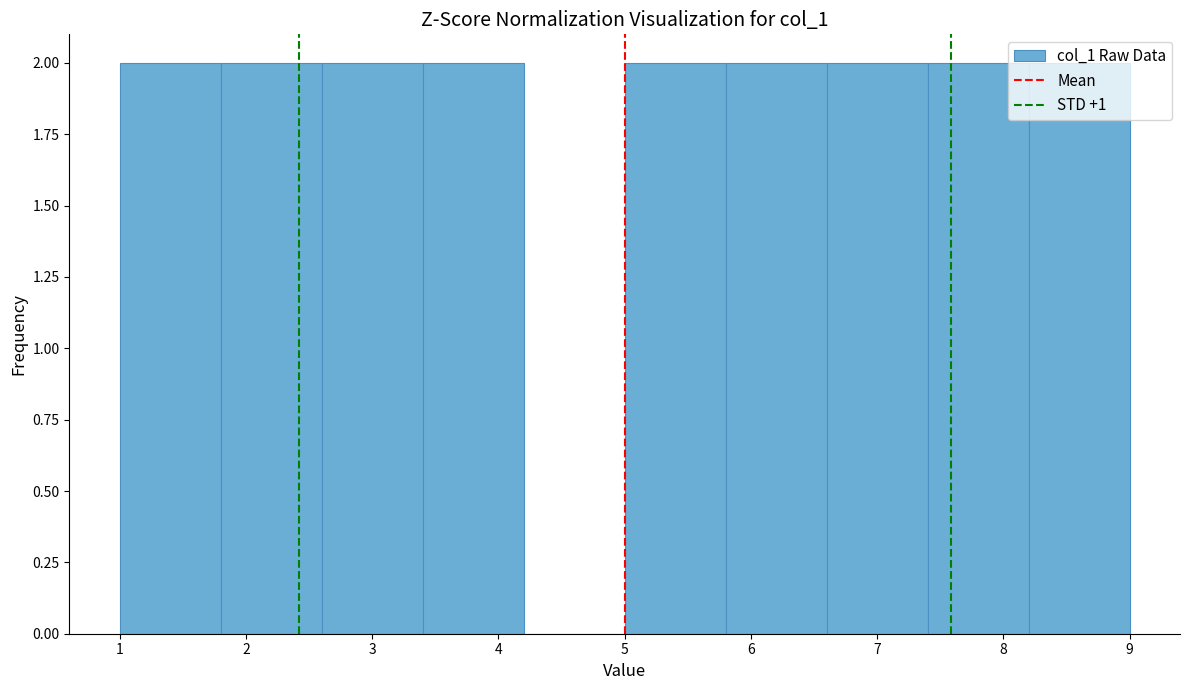

Reading left to right, transcribe this chart: for each bar, give the range it covers on the x-axis and its height. The values are not printed on the chart, so give them approximately, as read against the axis.

1.0 to 1.8: 2
1.8 to 2.6: 2
2.6 to 3.4: 2
3.4 to 4.2: 2
4.2 to 5.0: 0
5.0 to 5.8: 2
5.8 to 6.6: 2
6.6 to 7.4: 2
7.4 to 8.2: 2
8.2 to 9.0: 2